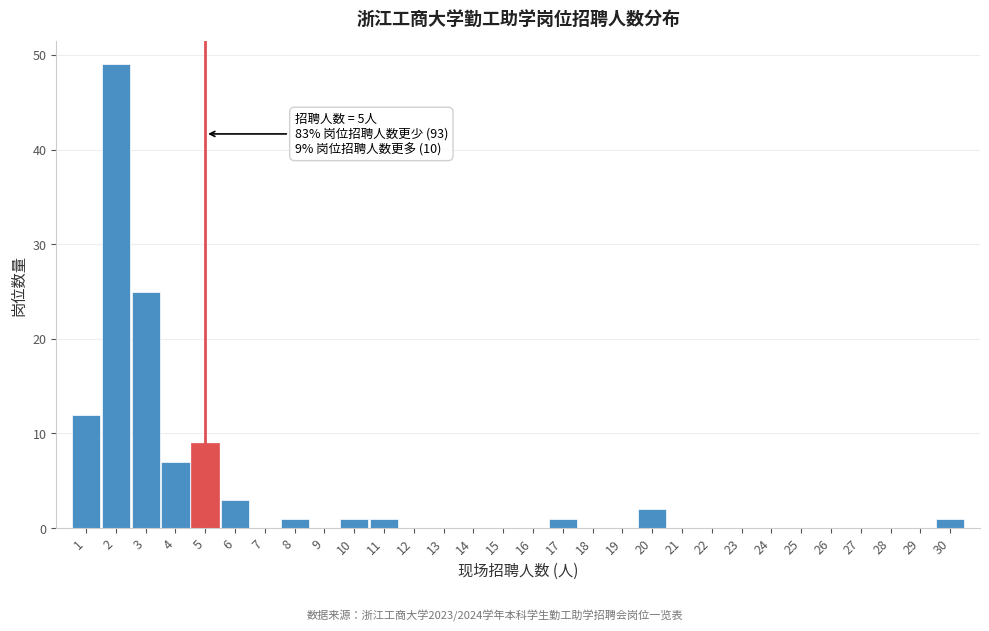

Over which range of the x-axis is the bar tallest?

1.5 to 2.5